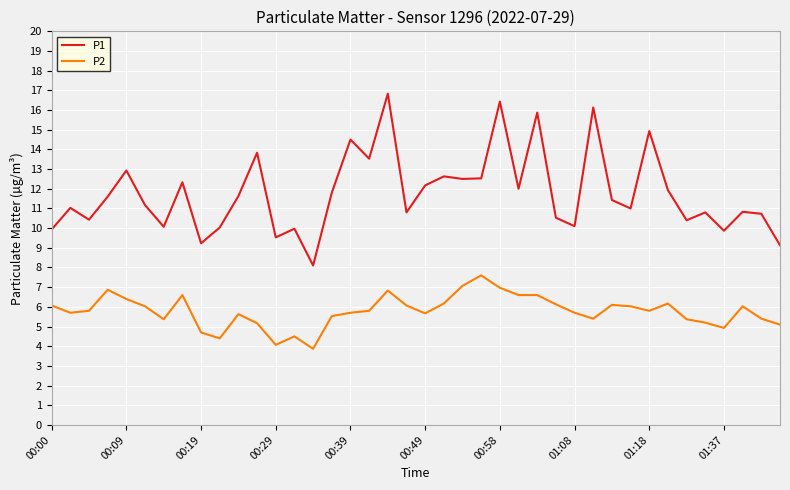

Which series has the largest total across all categories?

P1